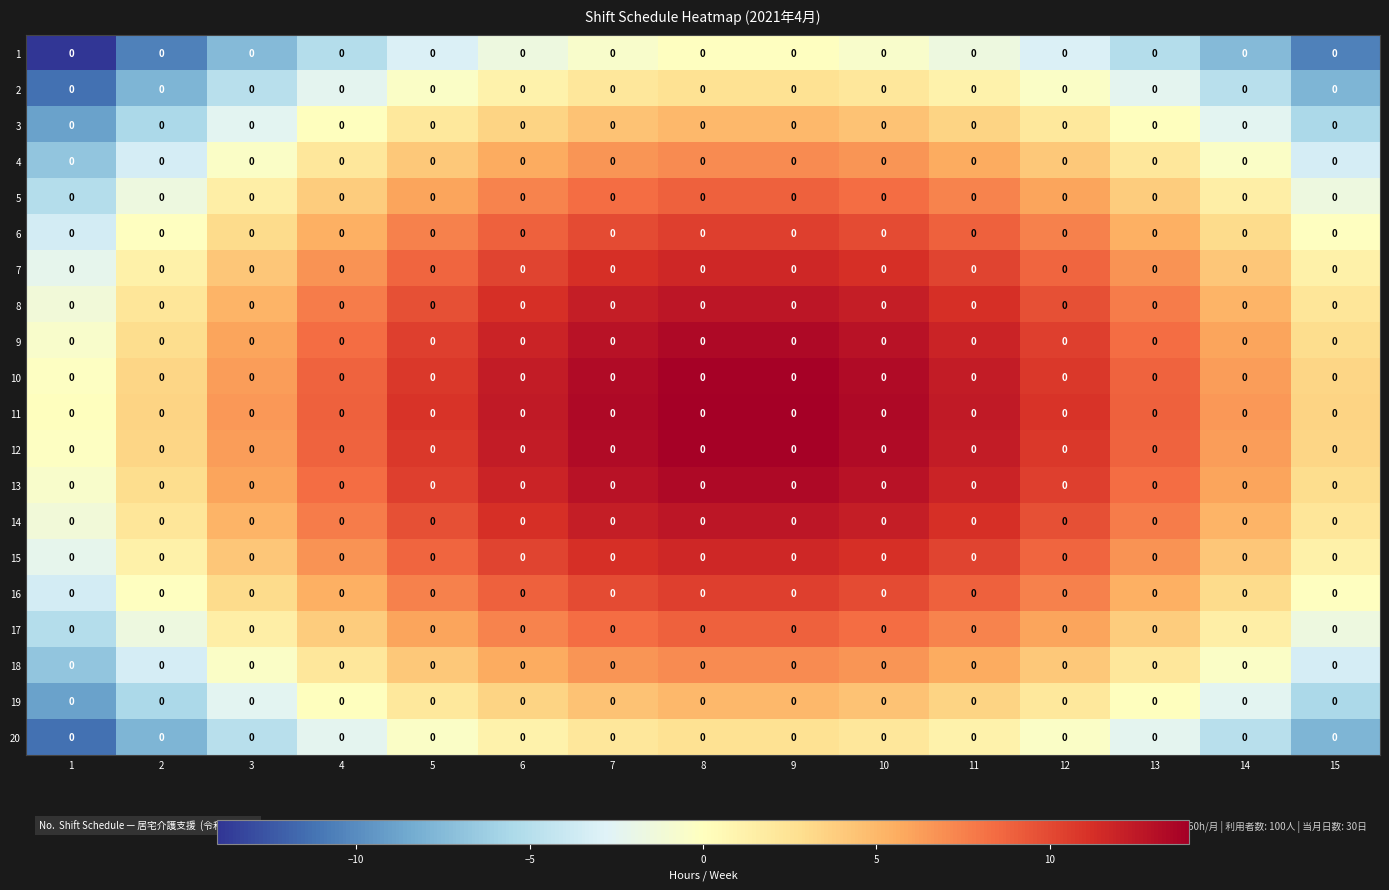

Read the 11 value at 2.

3.5